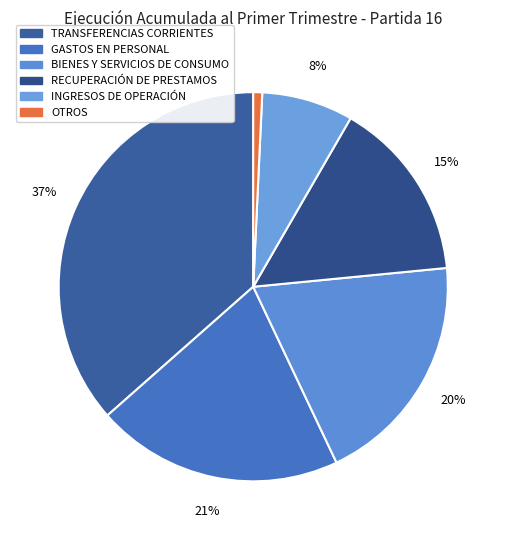

How many slices are in this pie chart?

6